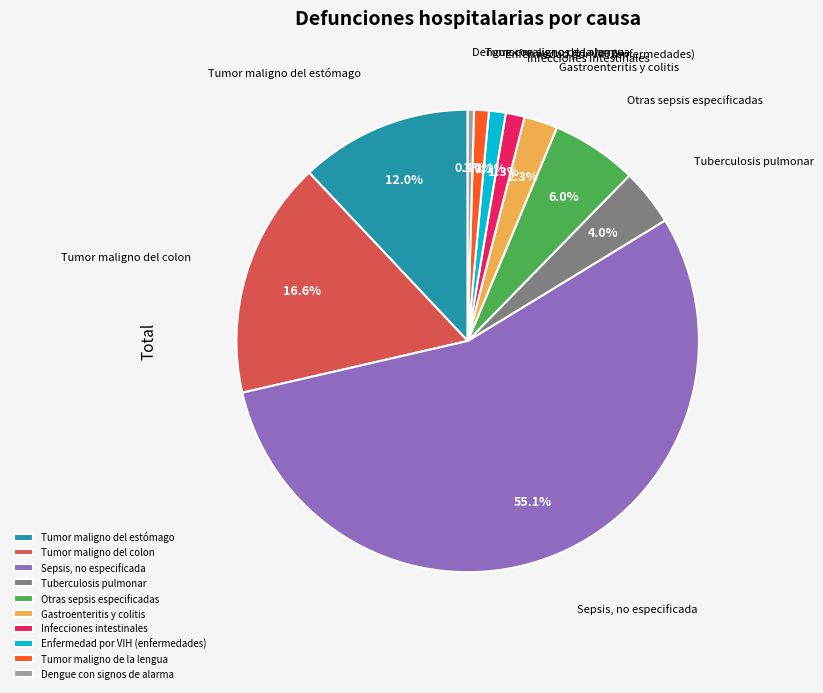

What is the ratio of the value at Tuberculosis pulmonar to the value at Dengue con signos de alarma?

9.0